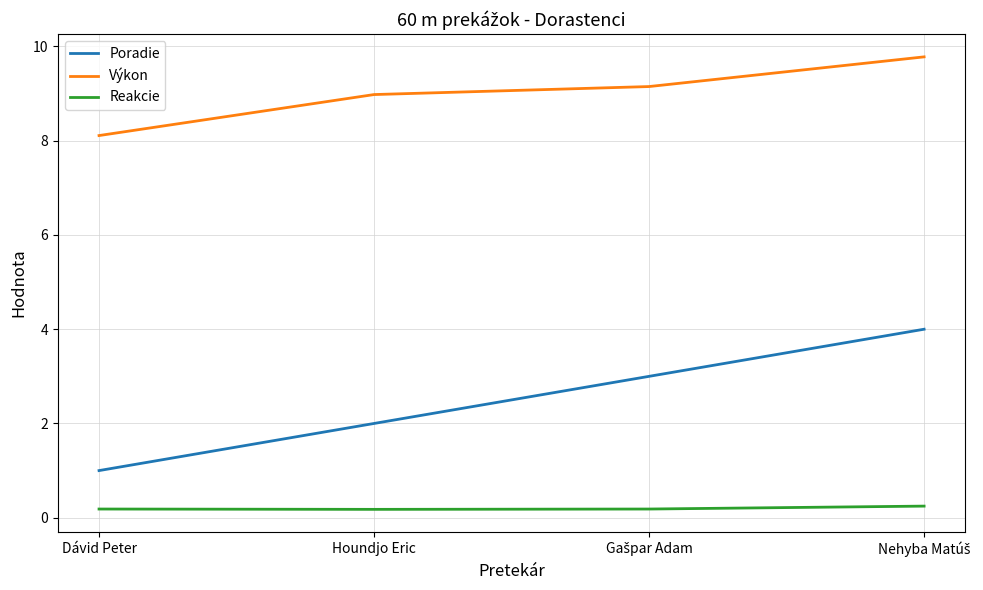

What is the average value of the Reakcie series?

0.2